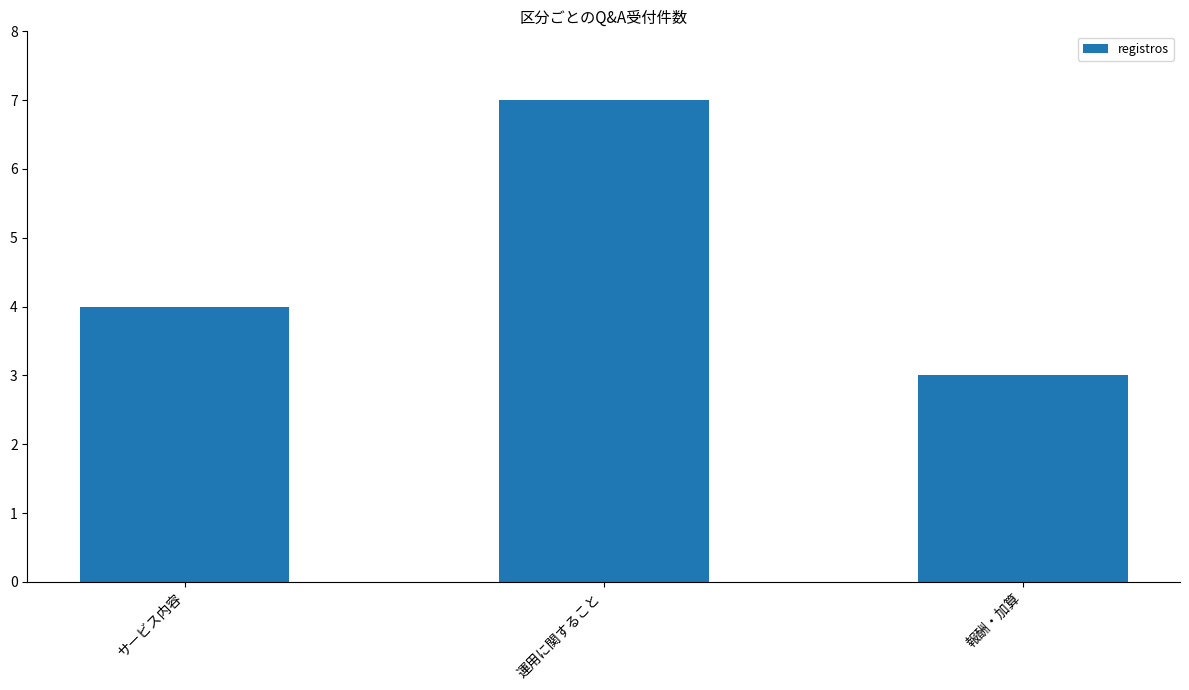

How many data points are less than 4?

1